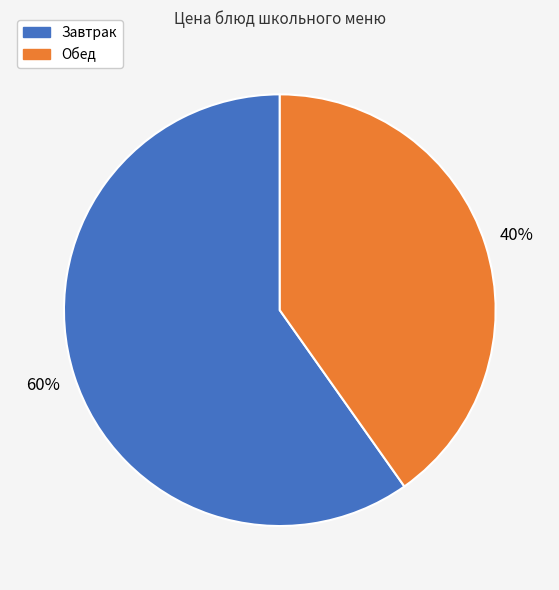

Is it true that Обед is 40% of the pie?

True